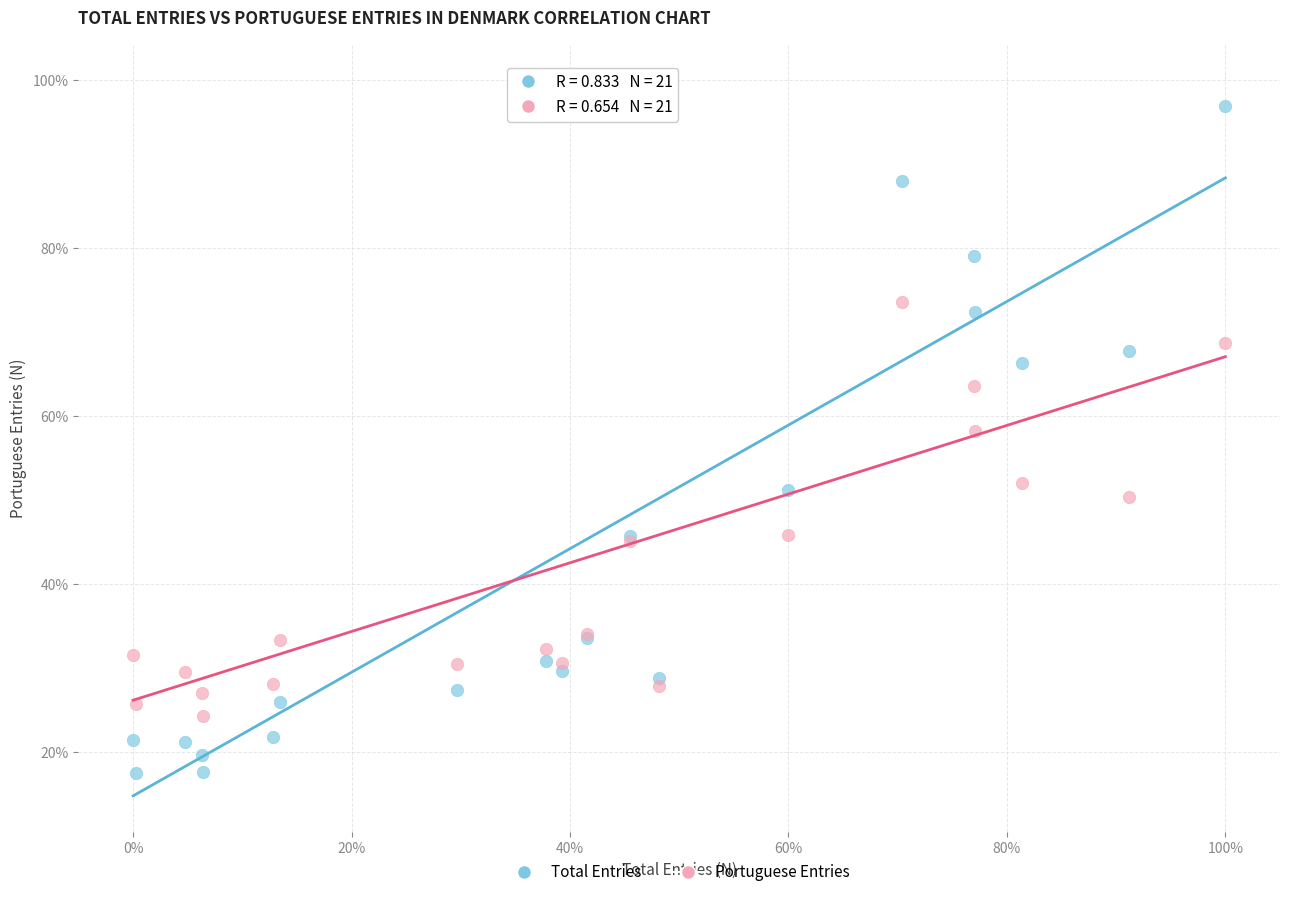

Which series reaches the minimum Y coordinate?

Total Entries